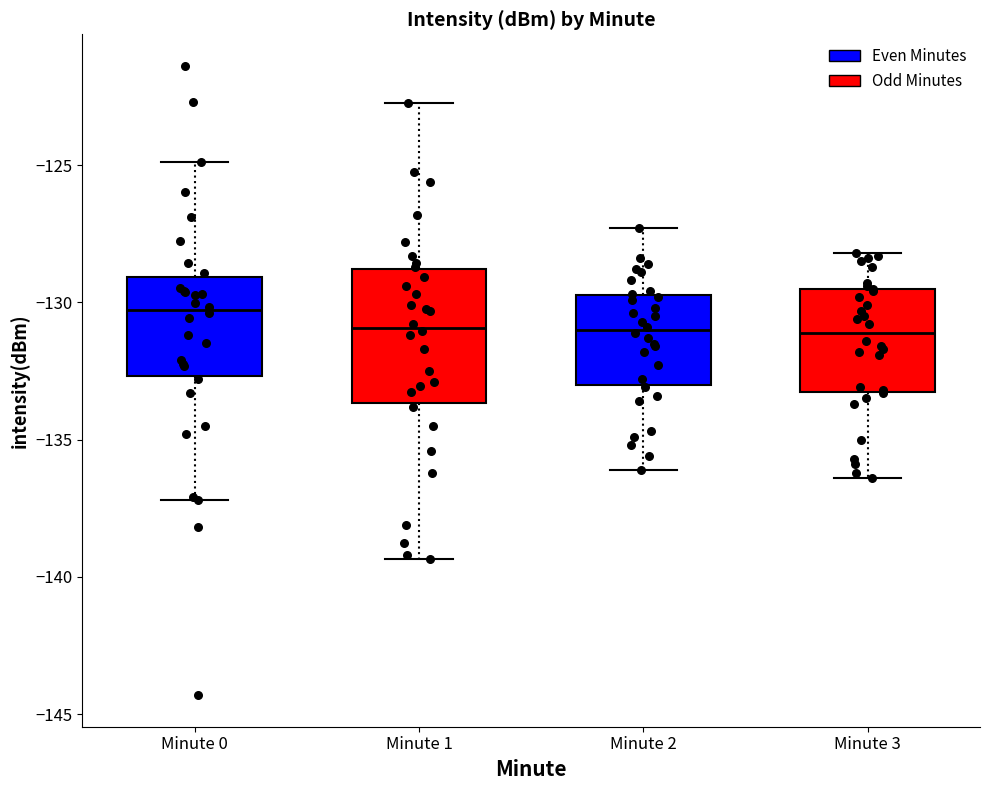

Reading left to right, read every box against the y-axis: the position of its median line, the range the box covers, and the ends of its whiskers. The values are not printed on the chart, so give them approximately, as read against the axis.

Minute 0: median -130.5, box -132.5 to -129.0, whiskers -137.0 to -125.0
Minute 1: median -131.0, box -133.5 to -129.0, whiskers -139.5 to -122.5
Minute 2: median -131.0, box -133.0 to -129.5, whiskers -136.0 to -127.5
Minute 3: median -131.0, box -133.5 to -129.5, whiskers -136.5 to -128.0